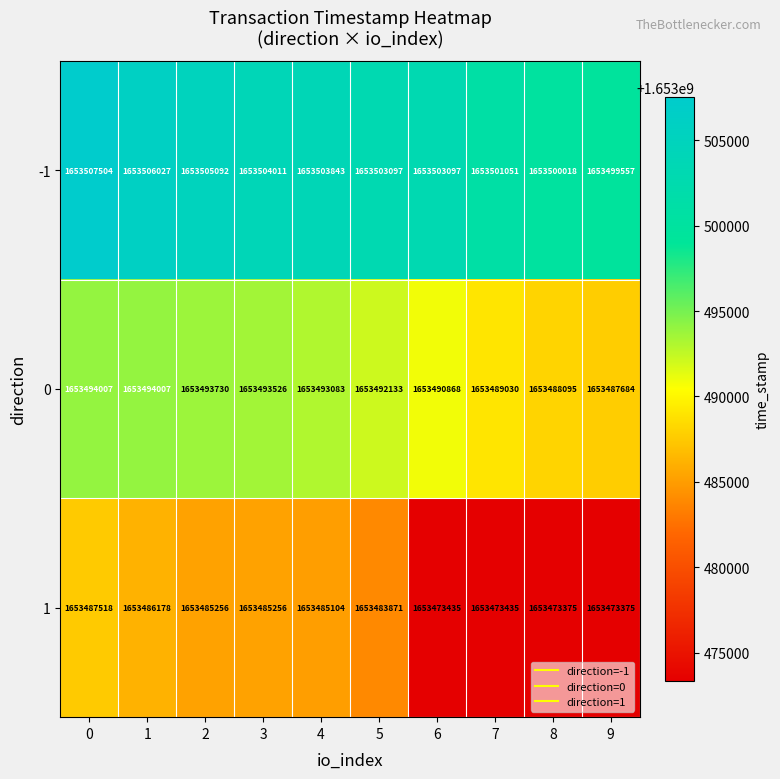

Which series changed the most between 1 and 4?

-1